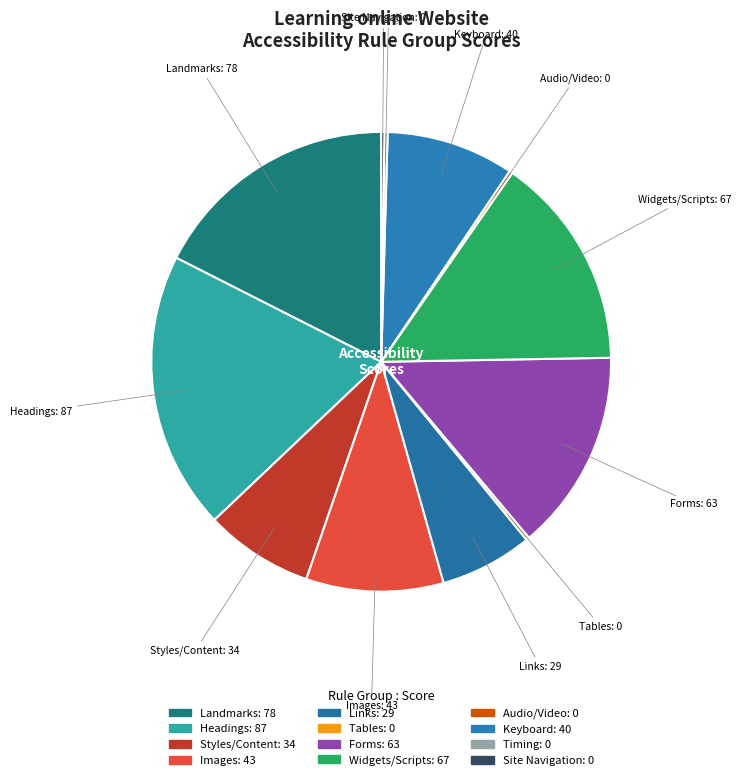

Combined, do Widgets/Scripts and Links account for over 50%?

No